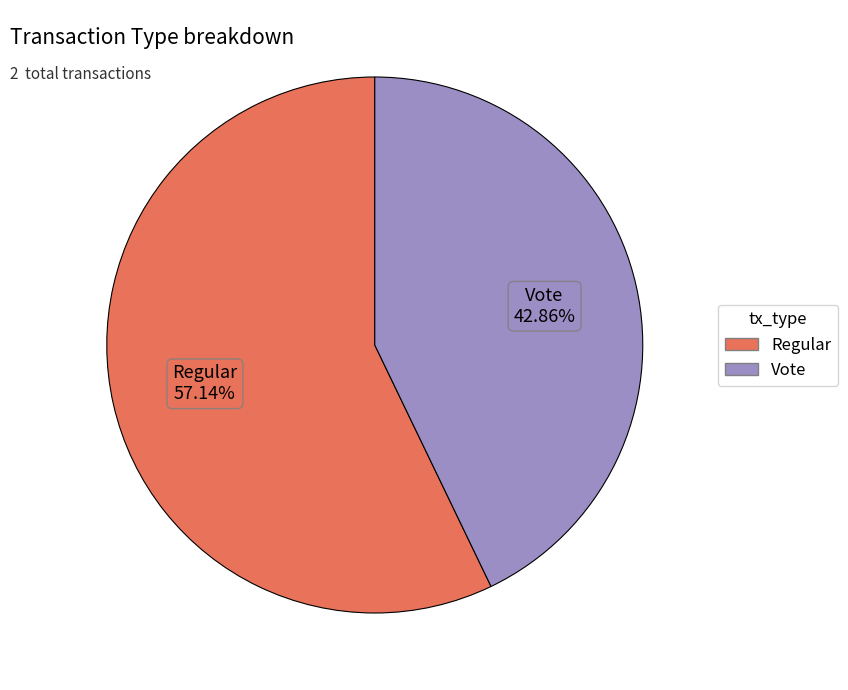

To the nearest percent, what percentage of the pie is Vote?

43%